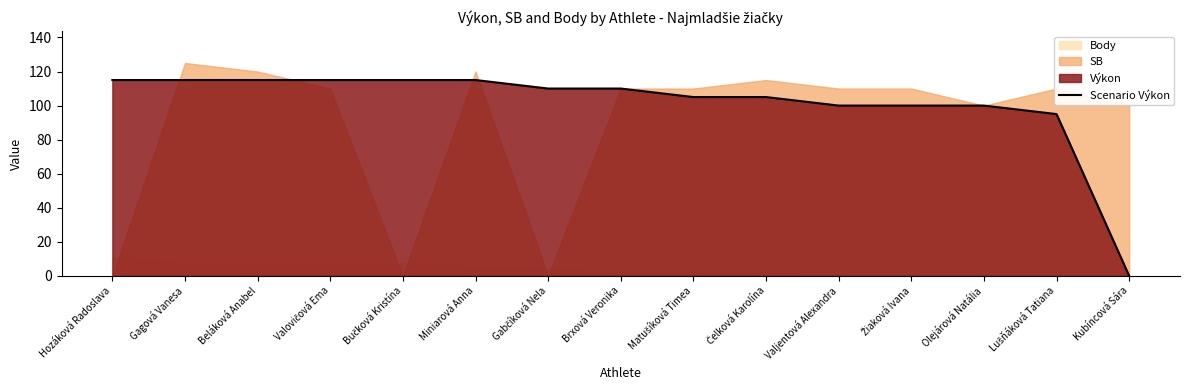

What is the label of the 2nd point from the left?

Gagová Vanesa